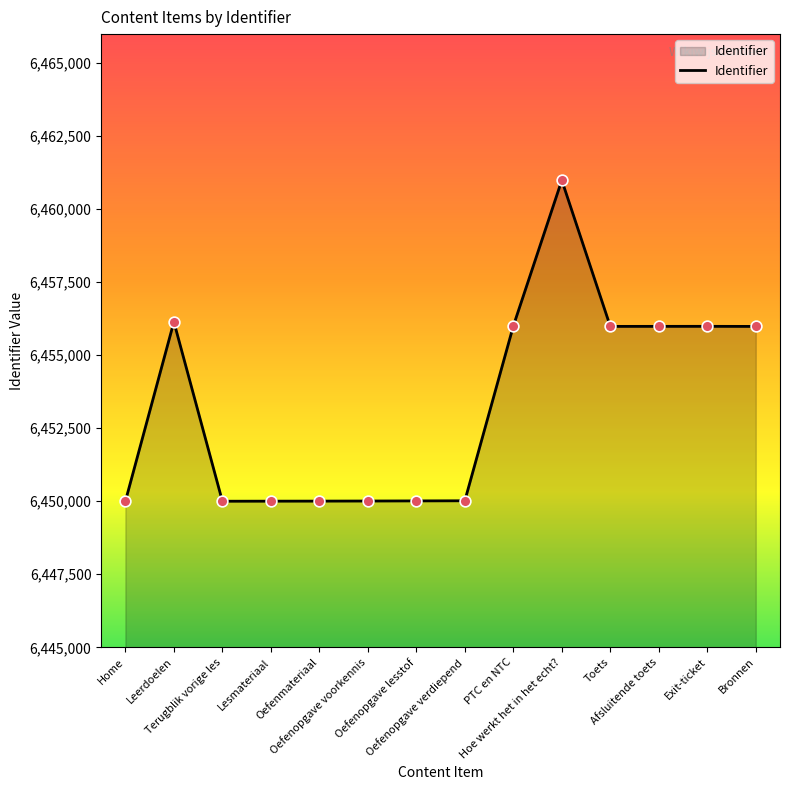

What is the difference between the maximum and minimum values?

10983